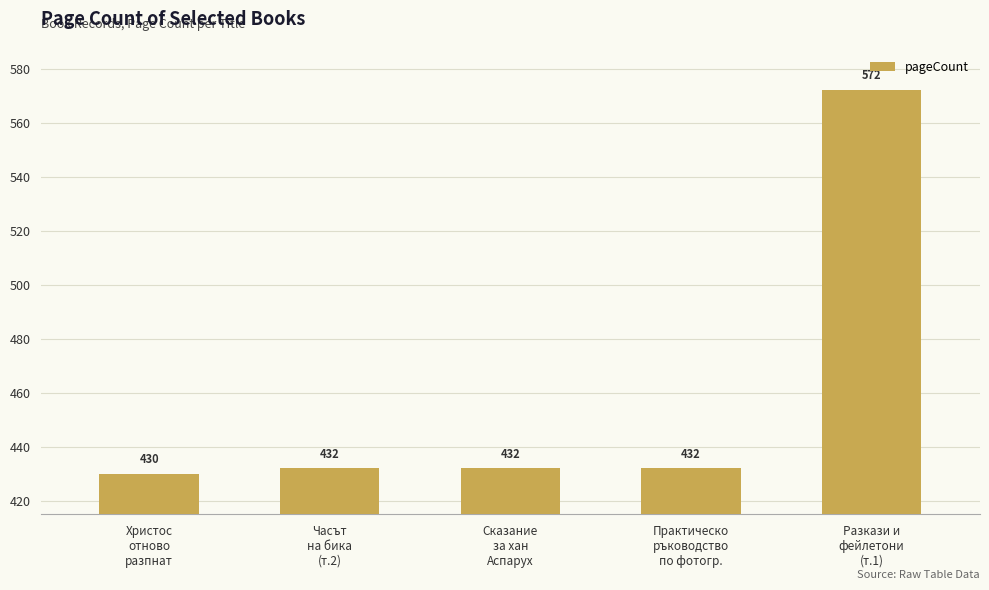

The value at Часът на бика (том втори) is 204. True or false?

False